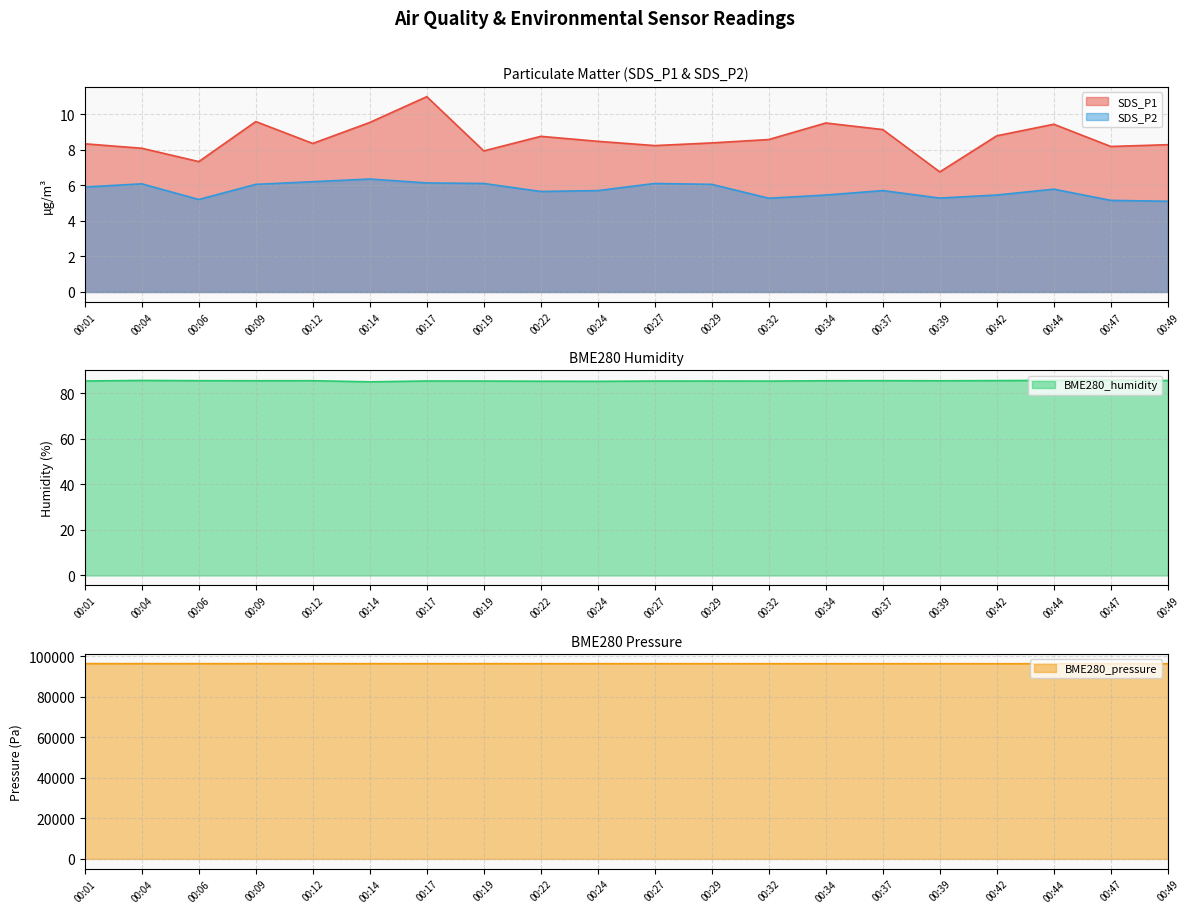

Reading left to right, extract all data points from this chart.

SDS_P1: 00:01=8.3	00:04=8.1	00:06=7.3	00:09=9.6	00:12=8.3	00:14=9.5	00:17=11.0	00:19=7.9	00:22=8.8	00:24=8.5	00:27=8.2	00:29=8.4	00:32=8.6	00:34=9.5	00:37=9.1	00:39=6.8	00:42=8.8	00:44=9.4	00:47=8.2	00:49=8.3
SDS_P2: 00:01=5.9	00:04=6.1	00:06=5.2	00:09=6.0	00:12=6.2	00:14=6.3	00:17=6.1	00:19=6.1	00:22=5.7	00:24=5.7	00:27=6.1	00:29=6.0	00:32=5.3	00:34=5.5	00:37=5.7	00:39=5.3	00:42=5.5	00:44=5.8	00:47=5.2	00:49=5.1
BME280_humidity: 00:01=85.3	00:04=85.5	00:06=85.4	00:09=85.4	00:12=85.4	00:14=84.9	00:17=85.3	00:19=85.2	00:22=85.2	00:24=85.1	00:27=85.2	00:29=85.2	00:32=85.2	00:34=85.4	00:37=85.4	00:39=85.4	00:42=85.4	00:44=85.5	00:47=85.6	00:49=85.5
BME280_pressure: 00:01=96295.1	00:04=96286.4	00:06=96279.6	00:09=96281.9	00:12=96281.6	00:14=96276.7	00:17=96277.9	00:19=96278.2	00:22=96263.6	00:24=96270.5	00:27=96269.4	00:29=96265.2	00:32=96254.8	00:34=96258.2	00:37=96259.0	00:39=96254.8	00:42=96241.2	00:44=96239.4	00:47=96237.1	00:49=96226.6